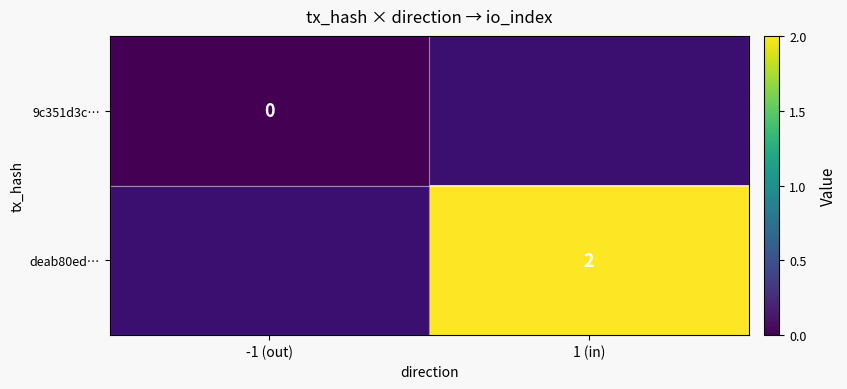

How many distinct data groups are displayed?

2